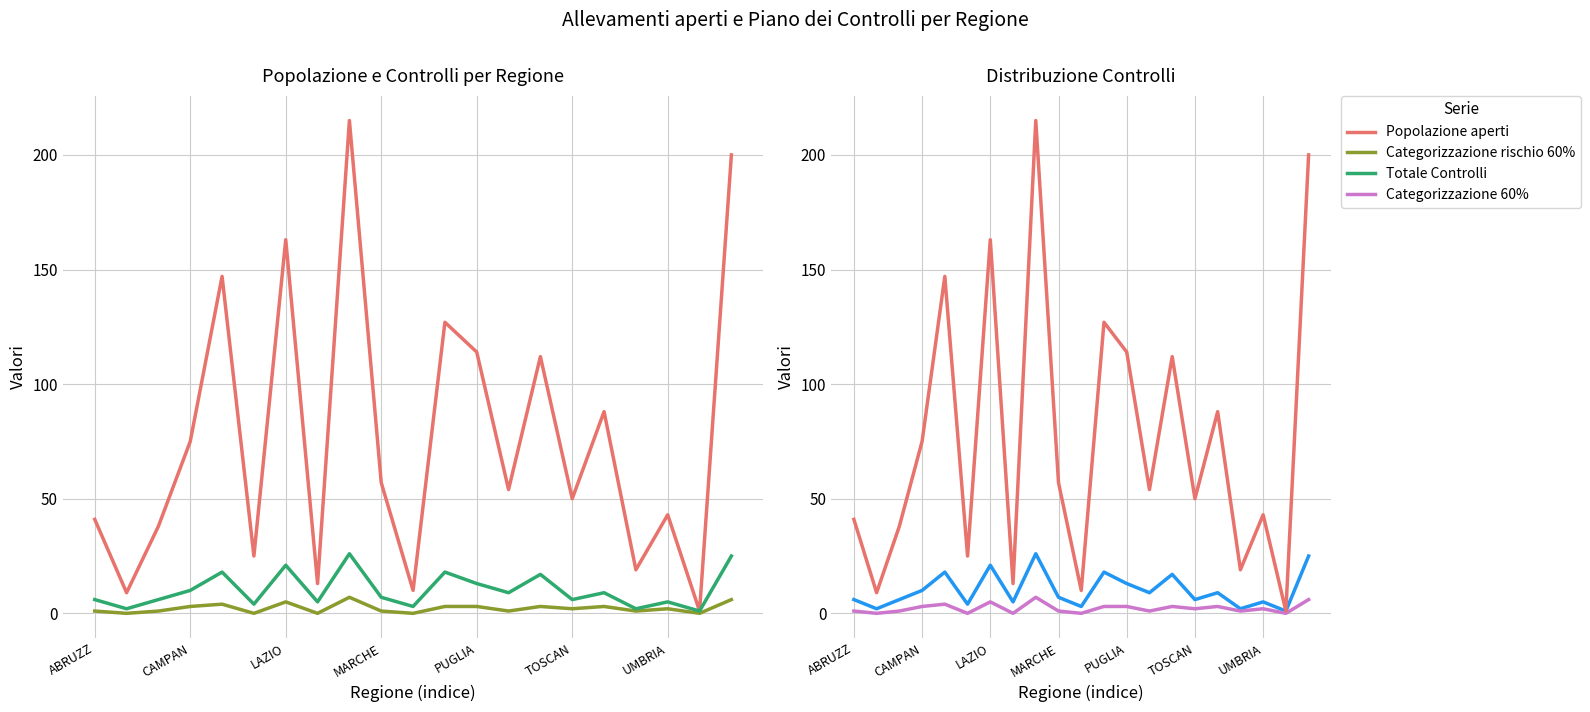

What is the sum of the Categorizzazione 60% values at 13 and 19?

1